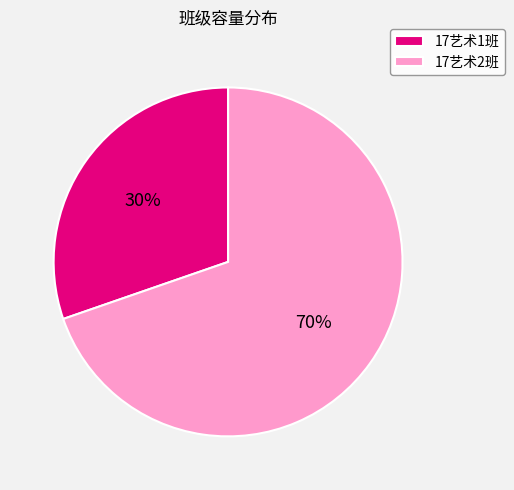

Rank the categories by value from lowest to highest.

17艺术1班, 17艺术2班